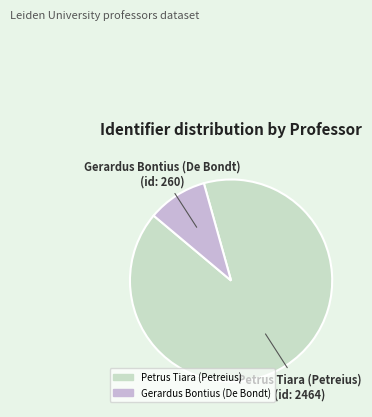

Is it true that Petrus Tiara (Petreius) is 90% of the pie?

True